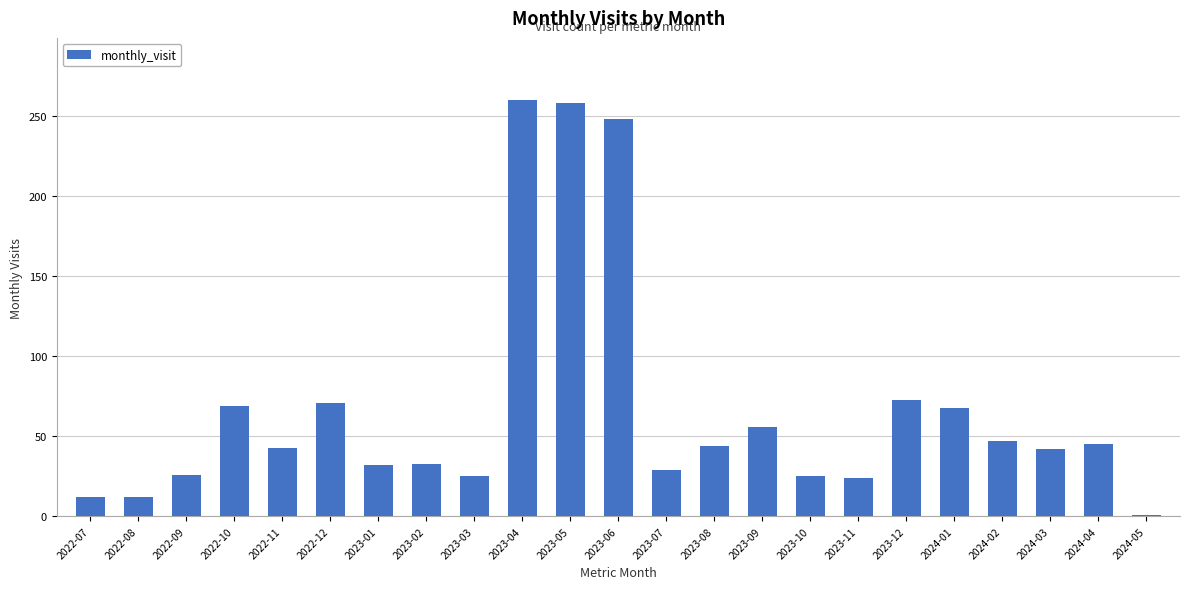

What is the label of the 1st bar from the right?

2024-05